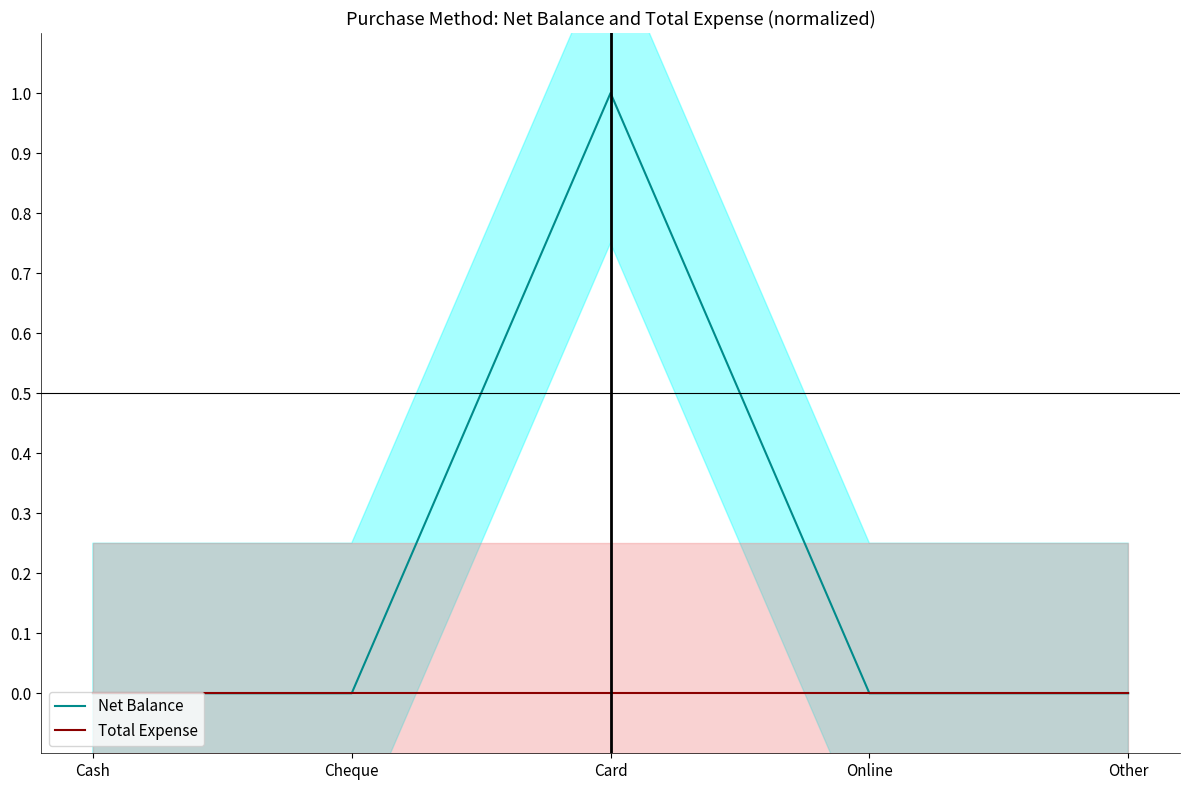

Reading left to right, what are all the values shown in this chart?

Net Balance: Cash=0	Cheque=0	Card=1	Online=0	Other=0
Total Expense: Cash=0	Cheque=0	Card=0	Online=0	Other=0